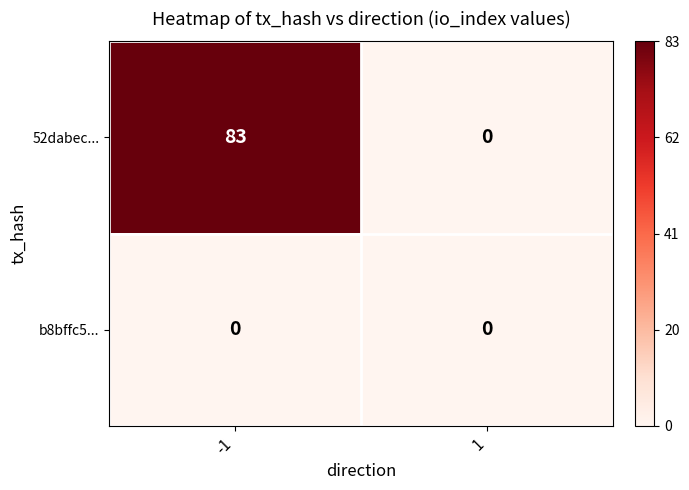

How many data points does each series have?

2